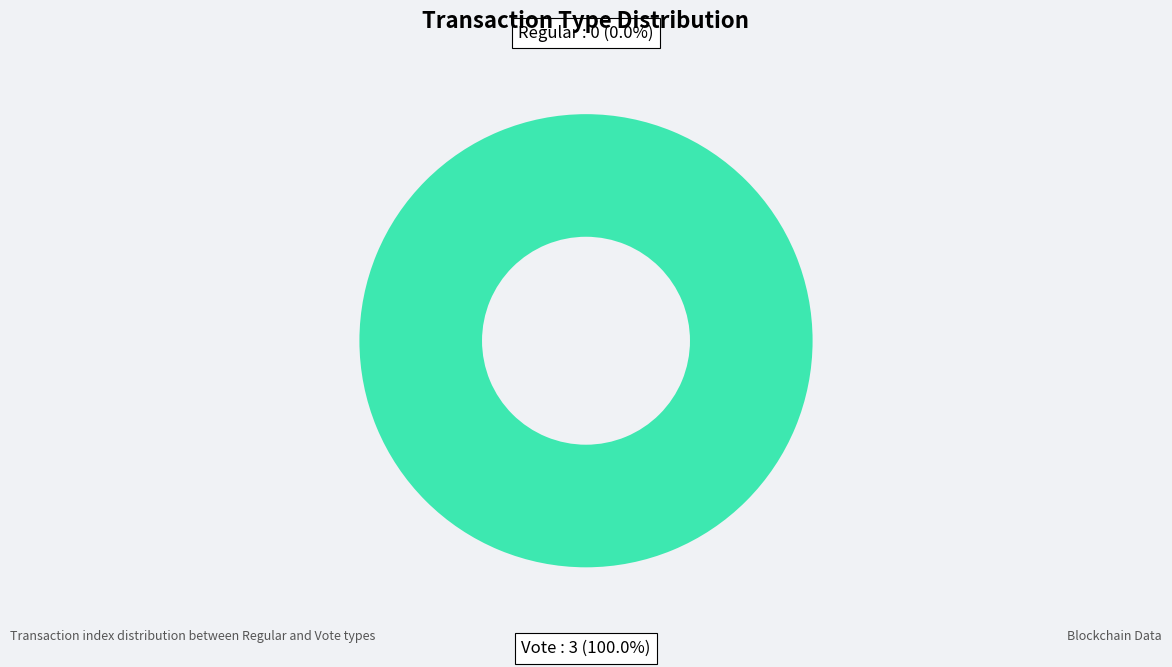

To the nearest percent, what is the average slice percentage?

50%